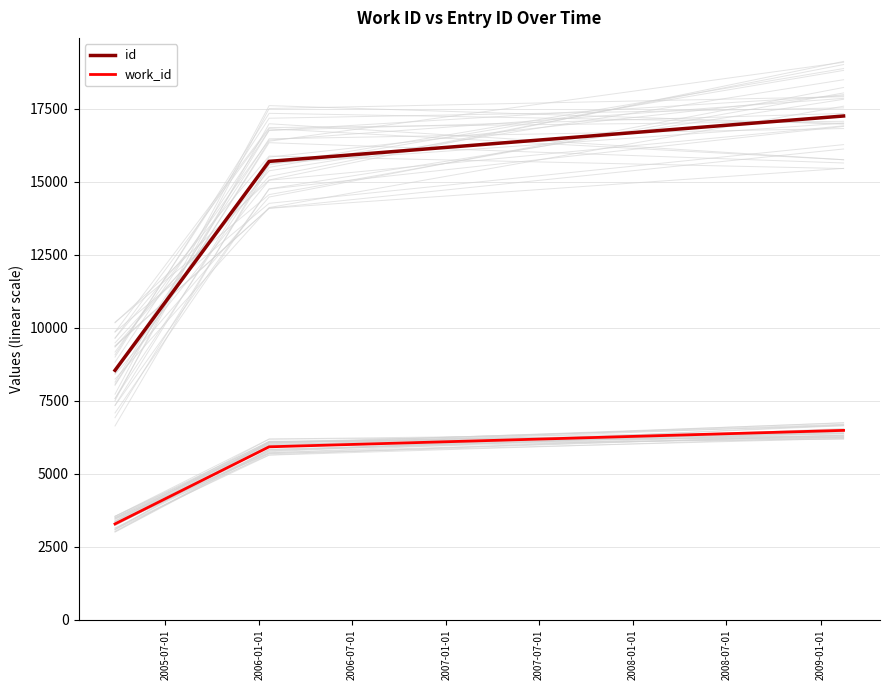

What is the value of the work_id point at the 1st from the left?

3278